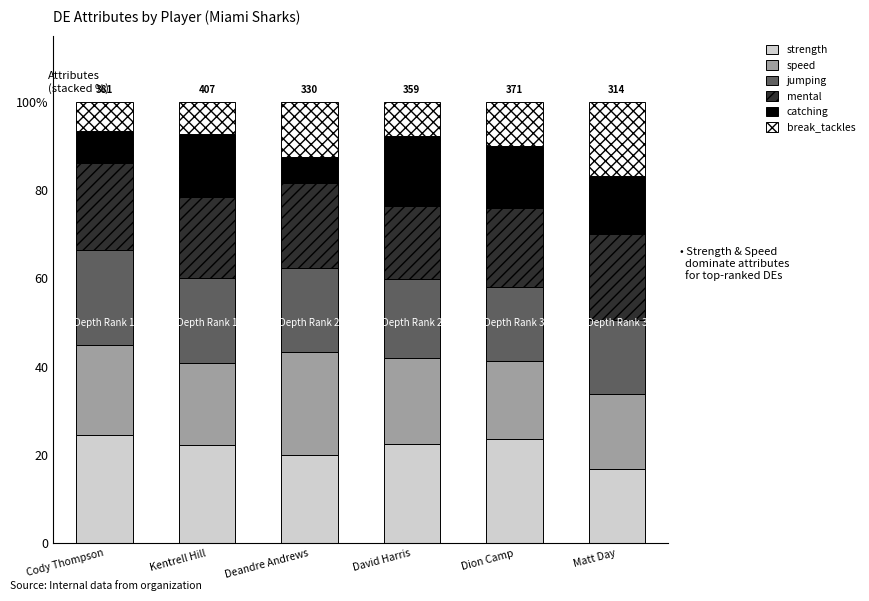

Which series changed the most between David Harris and Dion Camp?

break_tackles